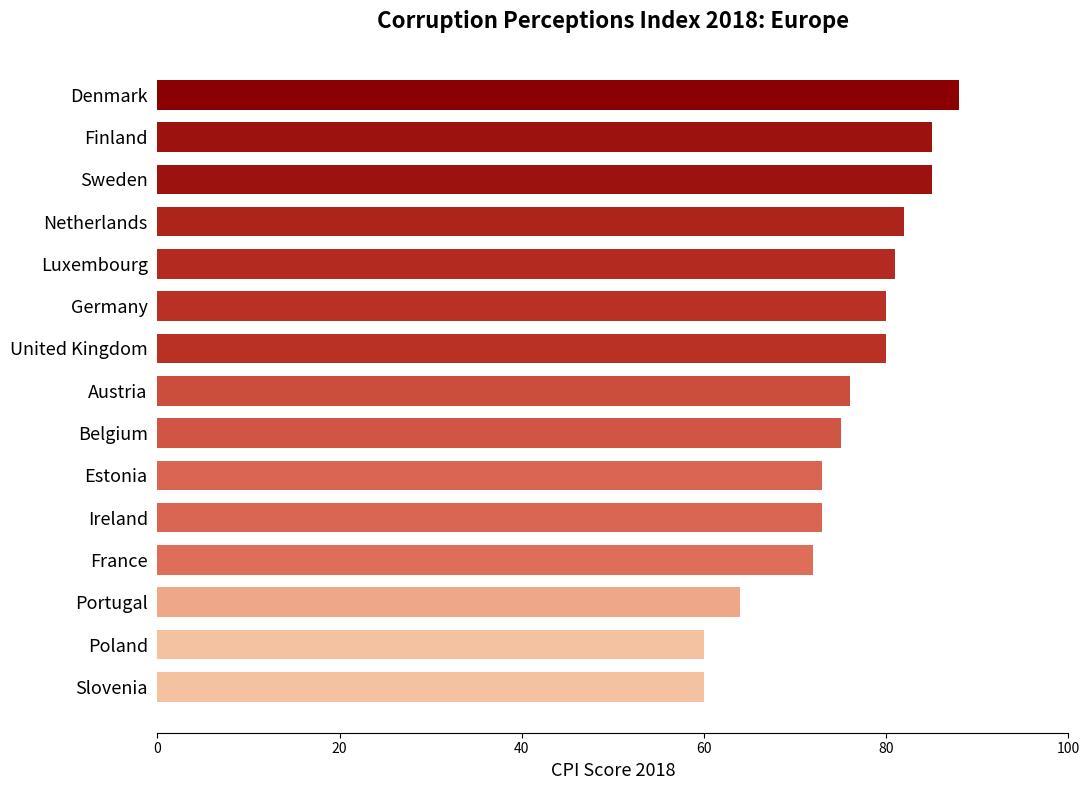

What is the change in value from Denmark to Estonia?

-15